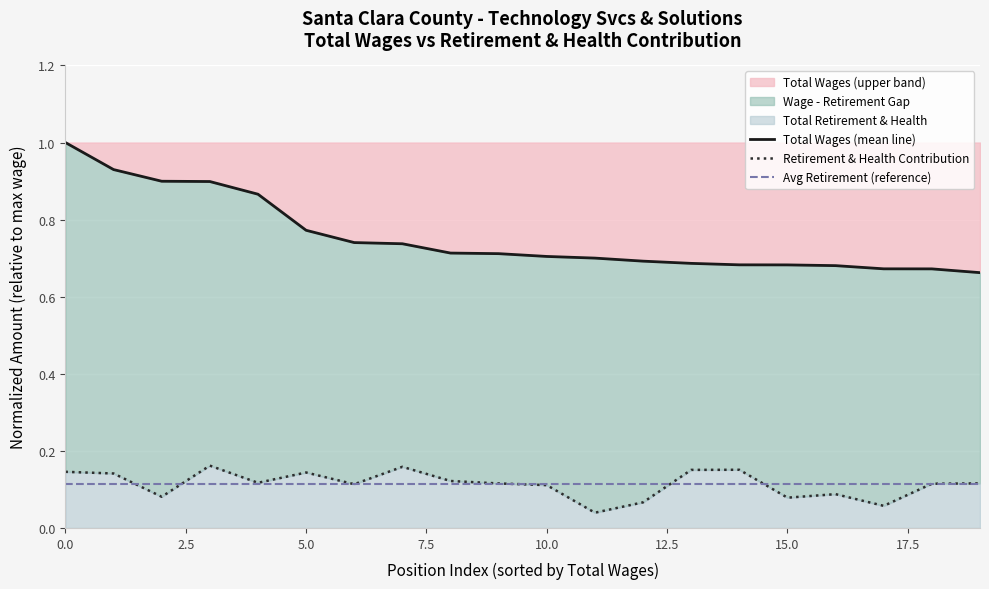

How many lines are shown in the chart?

3